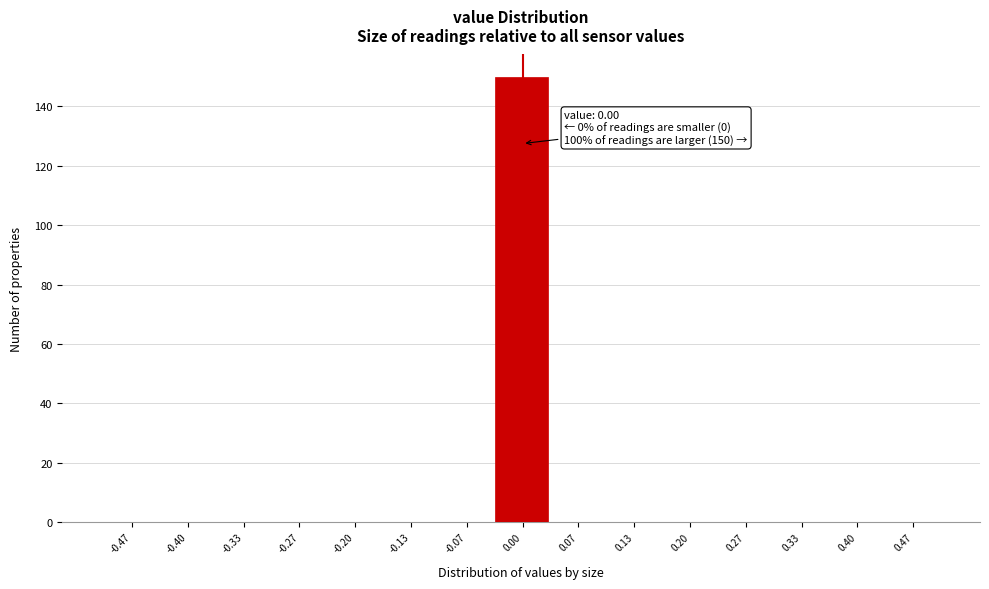

Which range on the x-axis has the tallest bar?

-0.03 to 0.03